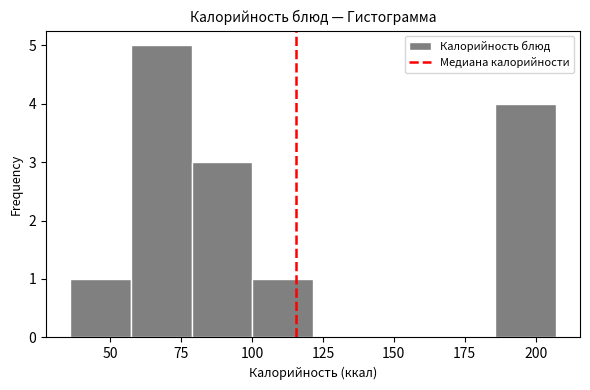

Reading left to right, transcribe this chart: for each bar, give the range it covers on the x-axis and its height. Neither the bar edges nor the heights are printed on the chart, so give them approximately, as read against the axes.

35 to 55: 1
55 to 80: 5
80 to 100: 3
100 to 120: 1
120 to 145: 0
145 to 165: 0
165 to 185: 0
185 to 205: 4